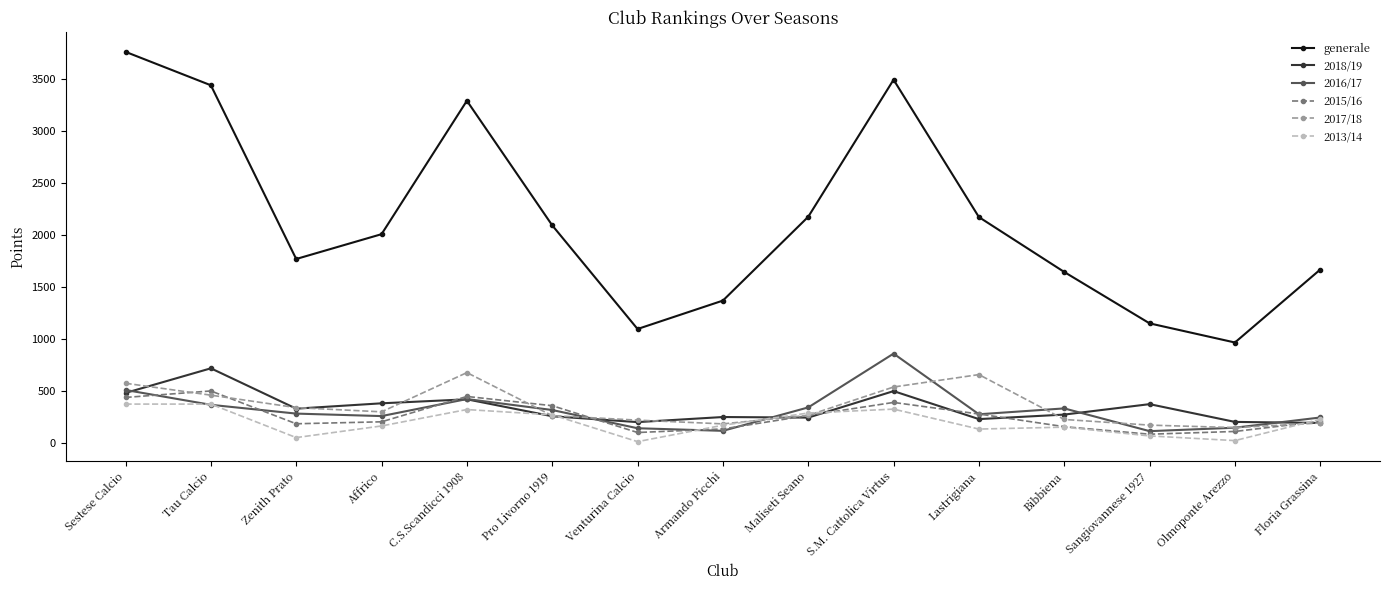

Is this an area chart (filled region under the line)?

No